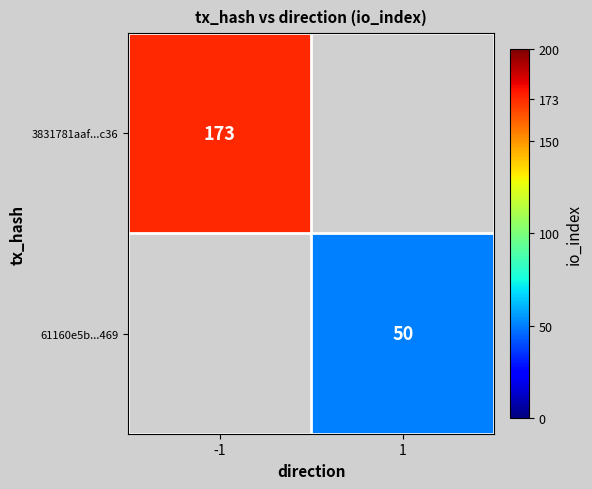

The 61160e5b...469 series shows 17 at 1. True or false?

False